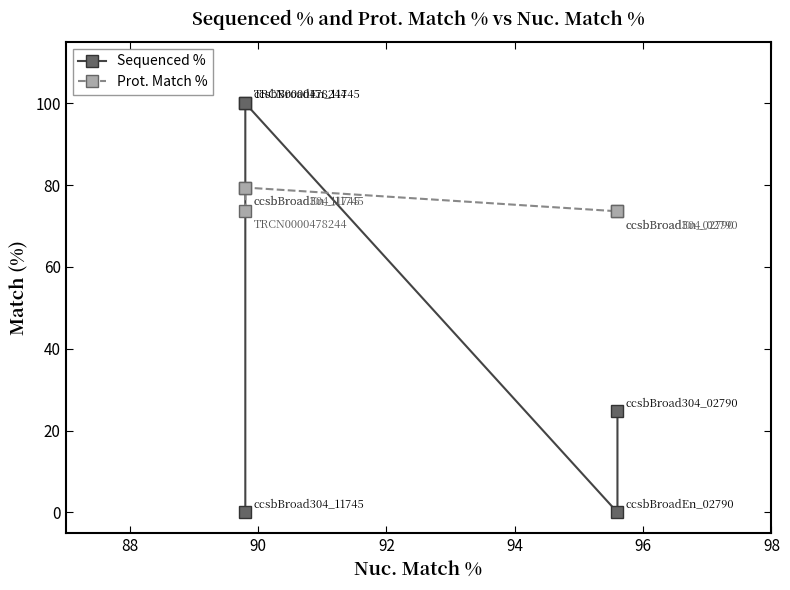

Between 90 and 88, which is larger?

90